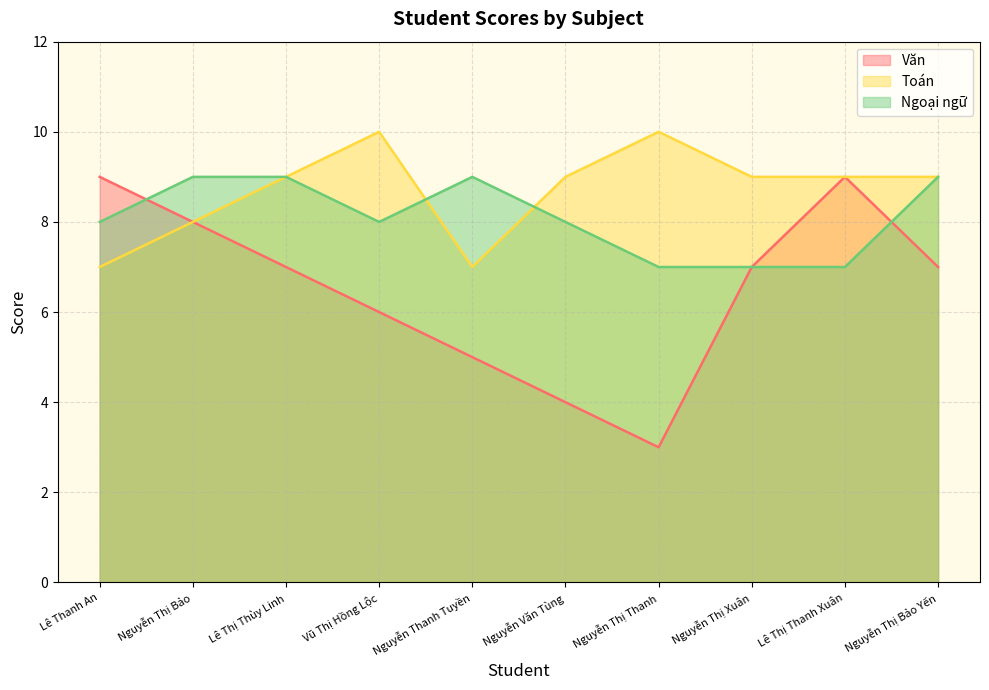

At how many categories does at least one series exceed 5?

10